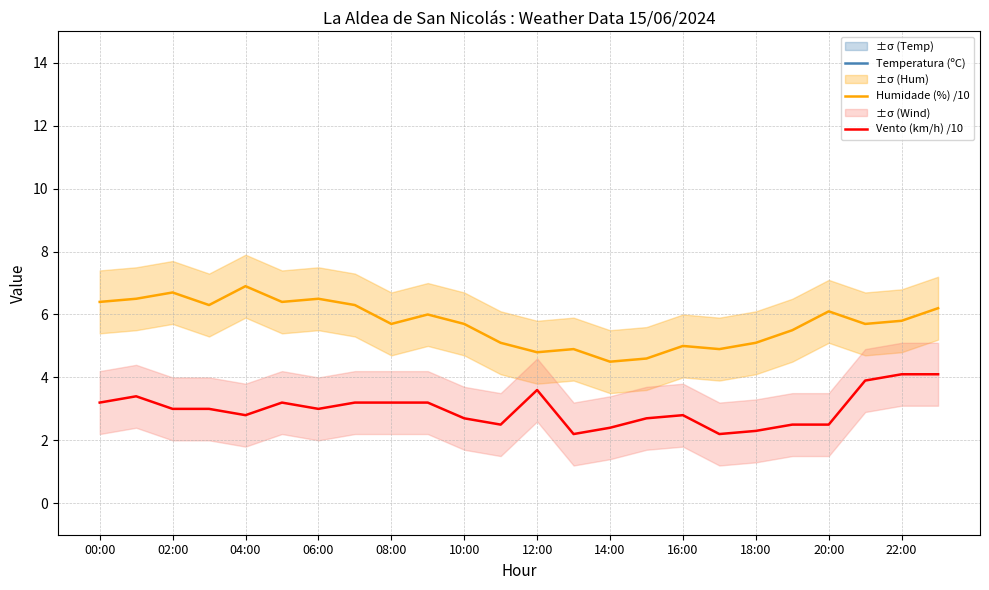

How many interior local peaks does the Humidade (%) /10 series have?

7